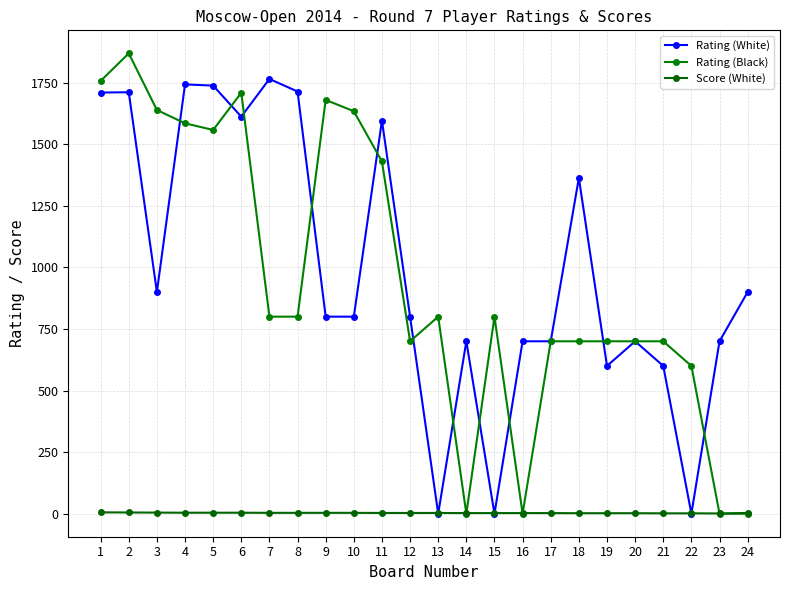

What is the difference between the maximum and second lowest values in the Rating (Black) series?

1869.0